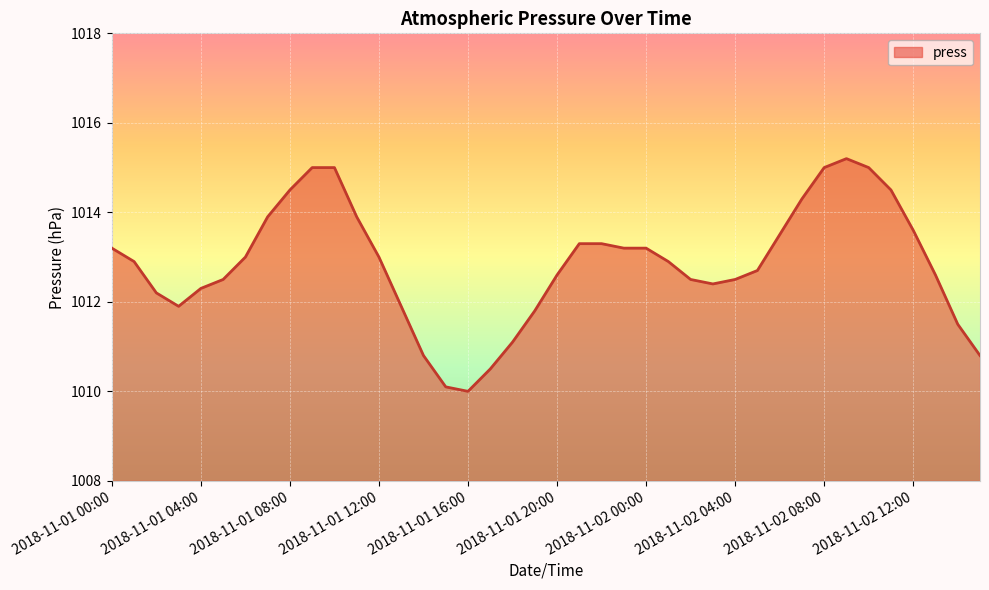

Does the chart display data point markers on the line(s)?

No